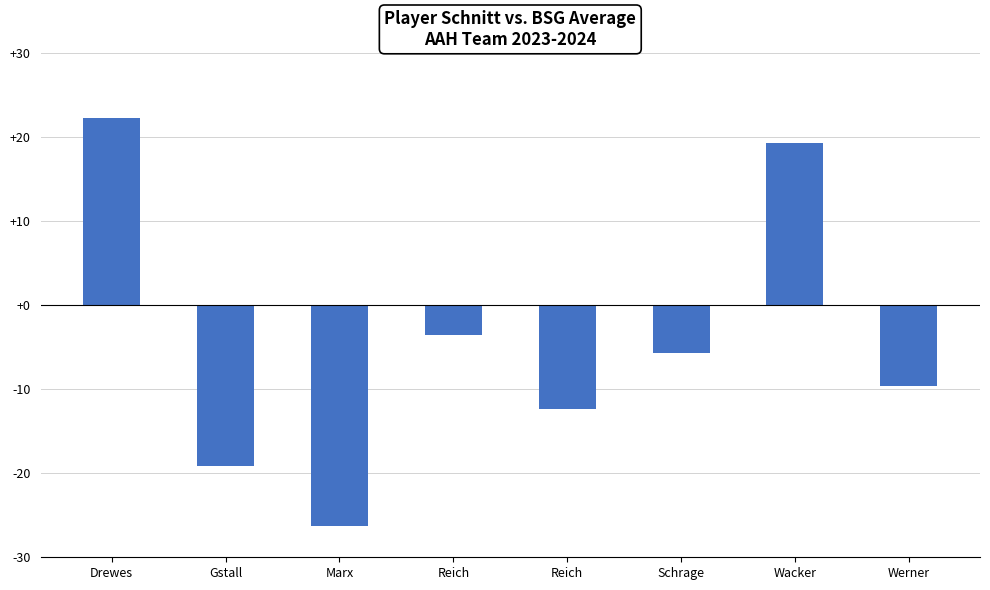

Rank the categories by value from lowest to highest.

Marx, Gstall, Reich, Werner, Schrage, Reich, Wacker, Drewes